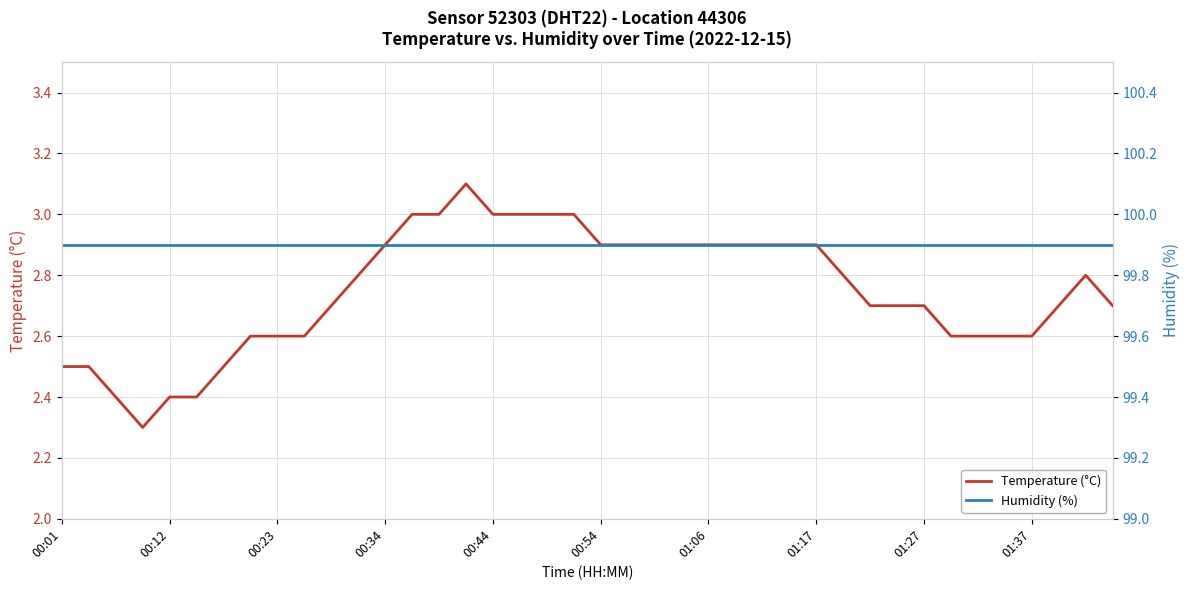

Which category has the highest value in the Humidity (%) series?

00:01